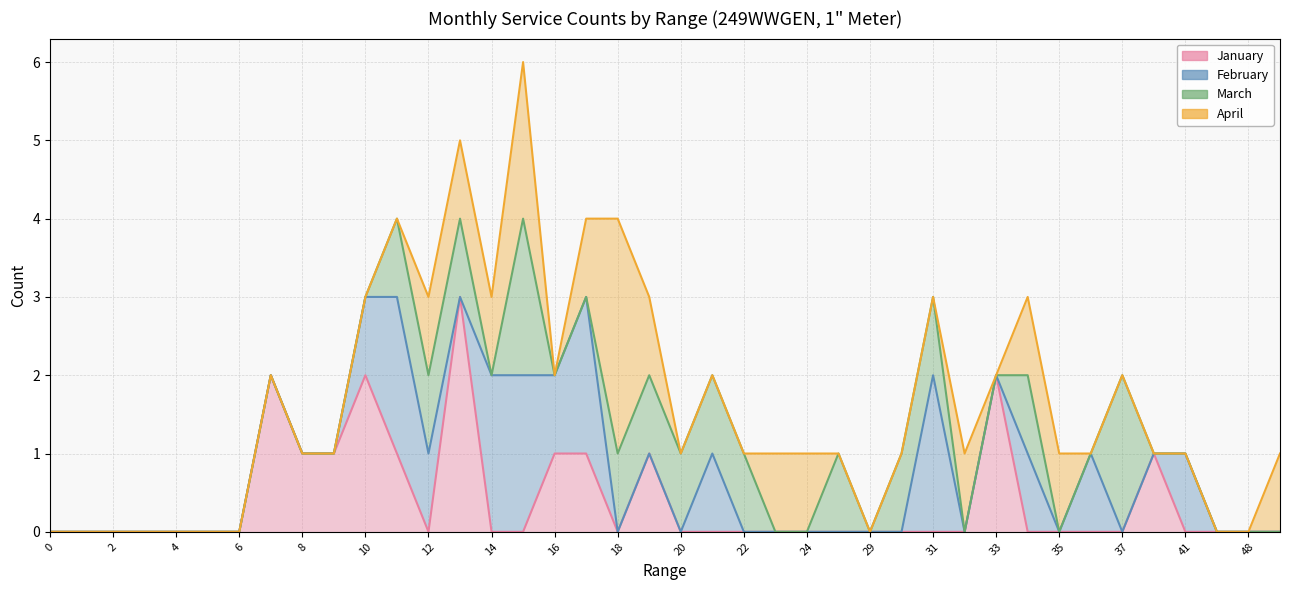

Which series has the largest range (max minus min)?

January